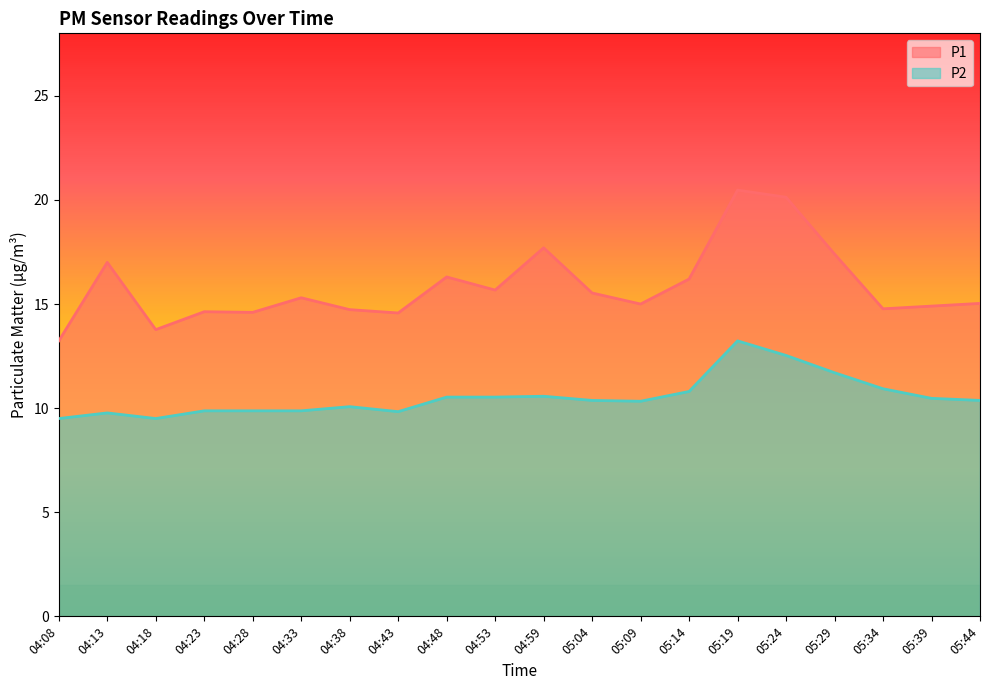

Which series has the largest range (max minus min)?

P1